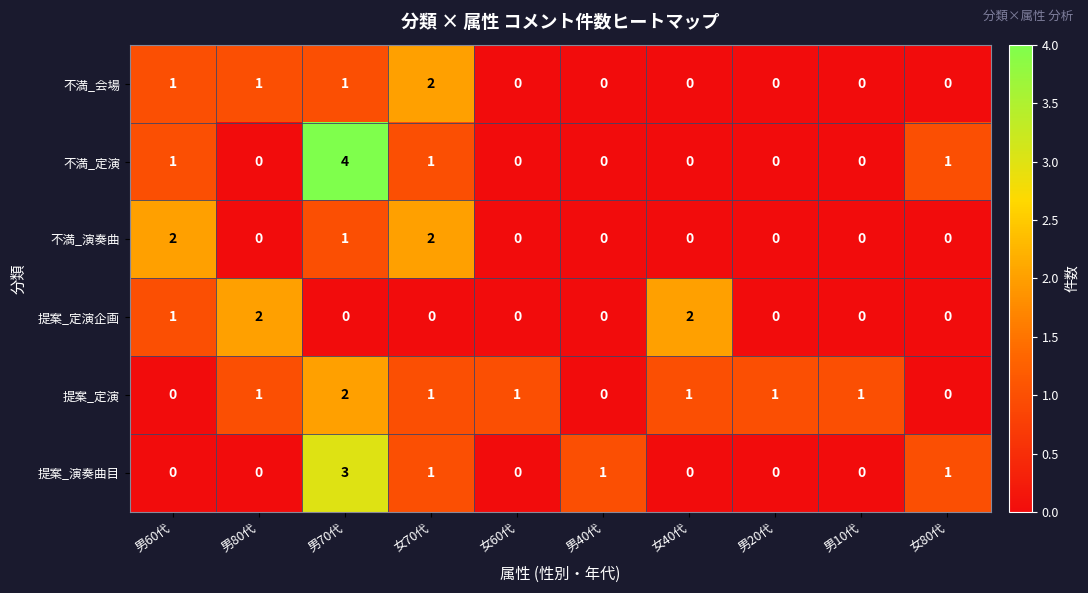

Is it true that 提案_定演 equals 1 at 女80代?

False